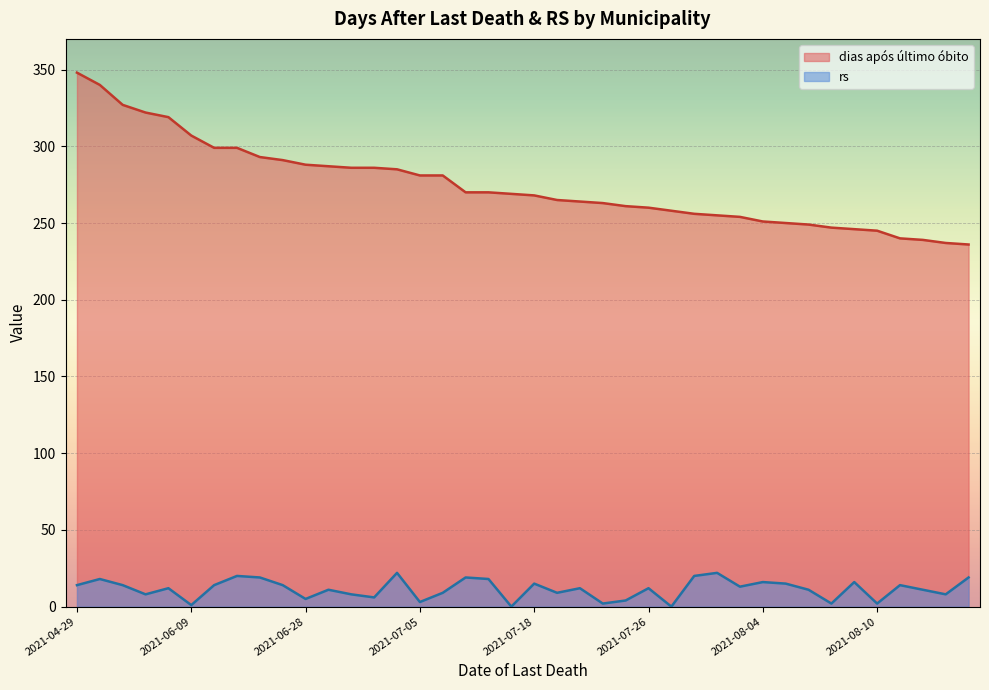

What is the sum of the dias após último óbito values at 2021-07-01 and 2021-07-26?

545